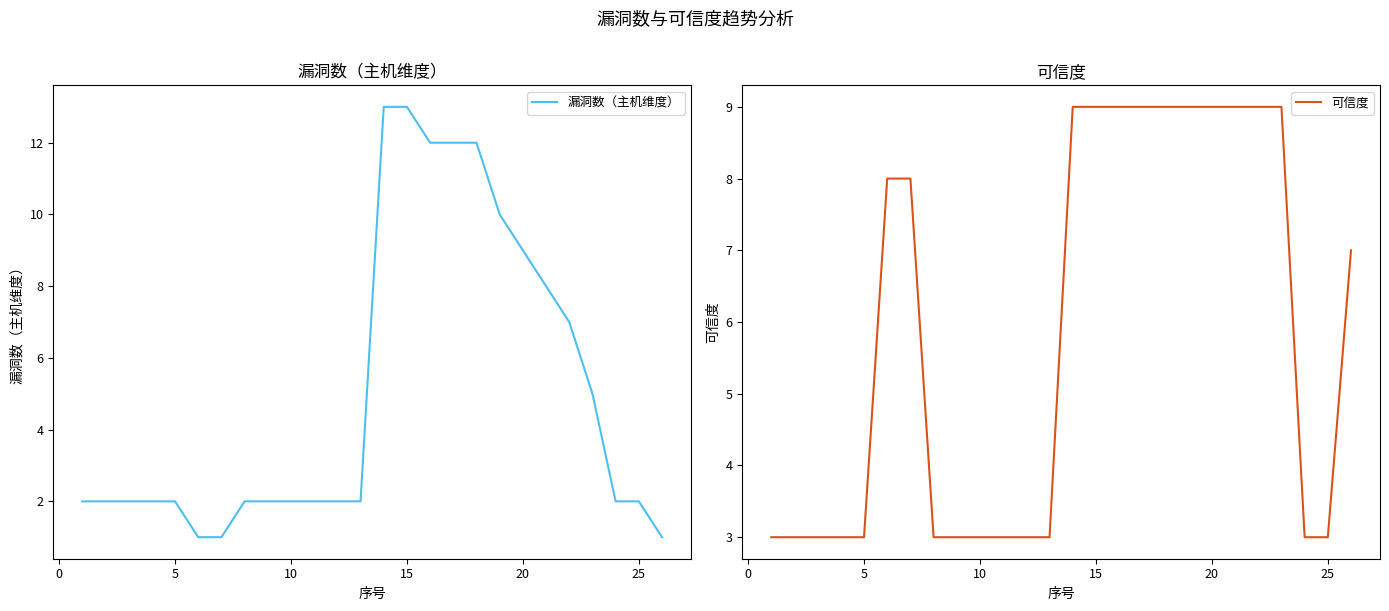

What is the lowest value of the 漏洞数（主机维度） series?

1